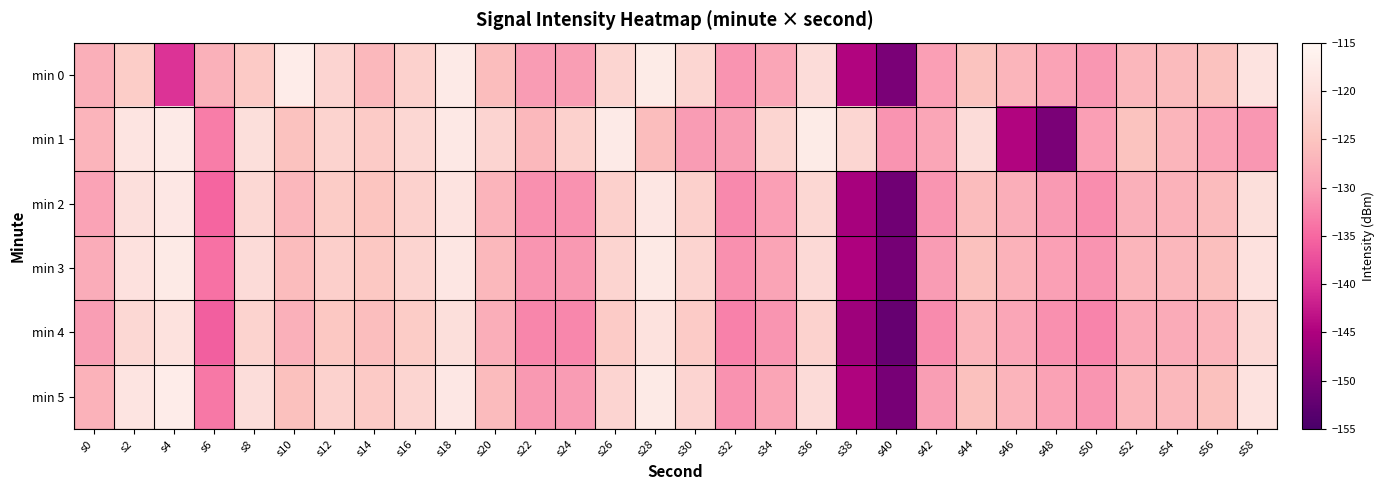

Reading left to right, extract all data points from this chart.

min 0: s0=-127.9	s2=-123.5	s4=-140.1	s6=-127.5	s8=-124.0	s10=-117.2	s12=-122.1	s14=-126.7	s16=-122.7	s18=-117.7	s20=-126.0	s22=-130.3	s24=-130.0	s26=-121.9	s28=-117.6	s30=-121.9	s32=-131.0	s34=-129.0	s36=-120.8	s38=-144.6	s40=-150.0	s42=-129.9	s44=-125.3	s46=-127.1	s48=-129.4	s50=-130.7	s52=-126.8	s54=-126.4	s56=-125.3	s58=-119.3
min 1: s0=-127.2	s2=-118.9	s4=-117.8	s6=-133.1	s8=-120.3	s10=-125.4	s12=-122.4	s14=-123.8	s16=-121.7	s18=-118.2	s20=-122.1	s22=-126.7	s24=-122.7	s26=-117.7	s28=-126.0	s30=-130.3	s32=-130.0	s34=-121.9	s36=-117.6	s38=-121.9	s40=-131.0	s42=-129.0	s44=-120.8	s46=-144.6	s48=-150.0	s50=-129.9	s52=-125.3	s54=-127.1	s56=-129.4	s58=-130.7
min 2: s0=-129.5	s2=-120.1	s4=-118.3	s6=-135.2	s8=-121.5	s10=-126.8	s12=-123.7	s14=-124.9	s16=-122.8	s18=-119.3	s20=-127.2	s22=-131.4	s24=-131.1	s26=-122.9	s28=-118.7	s30=-122.9	s32=-131.9	s34=-129.9	s36=-121.7	s38=-145.5	s40=-150.9	s42=-130.9	s44=-126.2	s46=-128.1	s48=-130.4	s50=-131.6	s52=-127.7	s54=-127.4	s56=-126.3	s58=-120.3
min 3: s0=-128.2	s2=-119.8	s4=-117.9	s6=-134.1	s8=-120.9	s10=-126.2	s12=-123.0	s14=-124.4	s16=-122.2	s18=-118.7	s20=-126.6	s22=-130.8	s24=-130.6	s26=-122.3	s28=-118.1	s30=-122.3	s32=-131.3	s34=-129.3	s36=-121.1	s38=-145.0	s40=-150.4	s42=-130.3	s44=-125.6	s46=-127.5	s48=-129.8	s50=-131.0	s52=-127.1	s54=-126.8	s56=-125.7	s58=-119.7
min 4: s0=-130.1	s2=-121.5	s4=-119.6	s6=-135.8	s8=-122.4	s10=-127.7	s12=-124.5	s14=-125.9	s16=-123.7	s18=-120.2	s20=-128.1	s22=-132.3	s24=-132.1	s26=-123.8	s28=-119.6	s30=-123.8	s32=-132.8	s34=-130.8	s36=-122.6	s38=-146.5	s40=-151.9	s42=-131.8	s44=-127.1	s46=-129.0	s48=-131.3	s50=-132.5	s52=-128.6	s54=-128.3	s56=-127.2	s58=-121.2
min 5: s0=-127.5	s2=-119.0	s4=-117.2	s6=-133.5	s8=-120.6	s10=-125.6	s12=-122.6	s14=-124.0	s16=-122.0	s18=-118.4	s20=-126.3	s22=-130.5	s24=-130.3	s26=-122.1	s28=-117.9	s30=-122.1	s32=-131.2	s34=-129.1	s36=-120.9	s38=-144.8	s40=-150.2	s42=-130.1	s44=-125.5	s46=-127.3	s48=-129.6	s50=-130.9	s52=-126.9	s54=-126.6	s56=-125.5	s58=-119.5